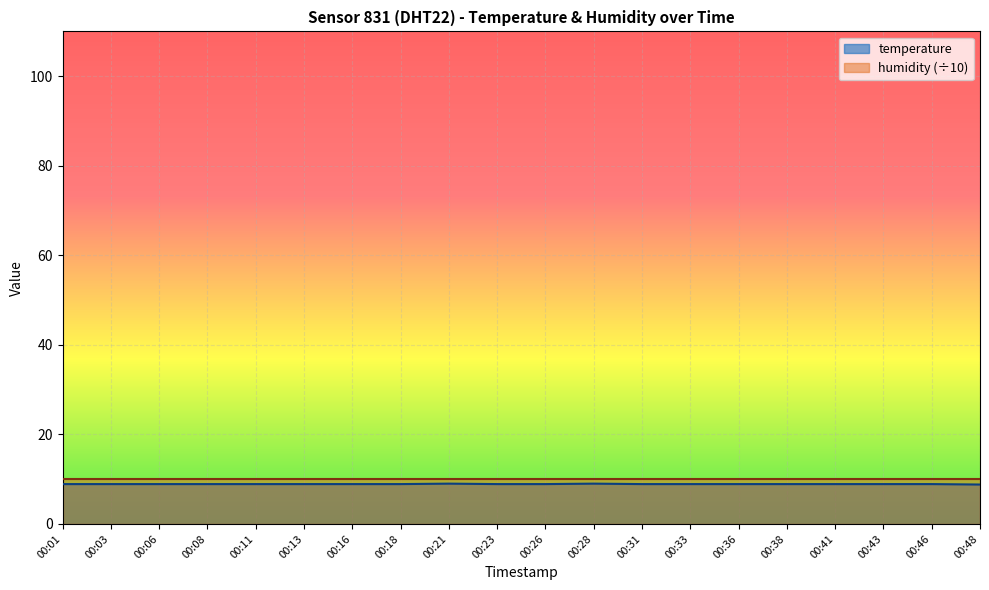

How many categories are shown in the chart?

20